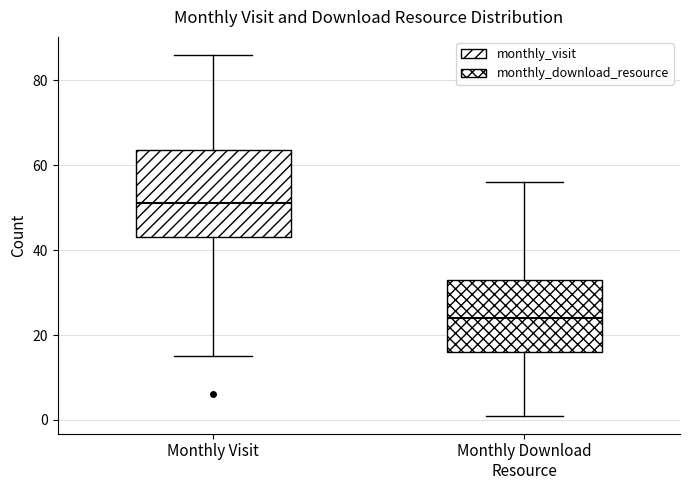

Where does the upper whisker of the box for Monthly Visit end on the y-axis? The values are not printed on the chart, so give them approximately, as read against the axis.

86